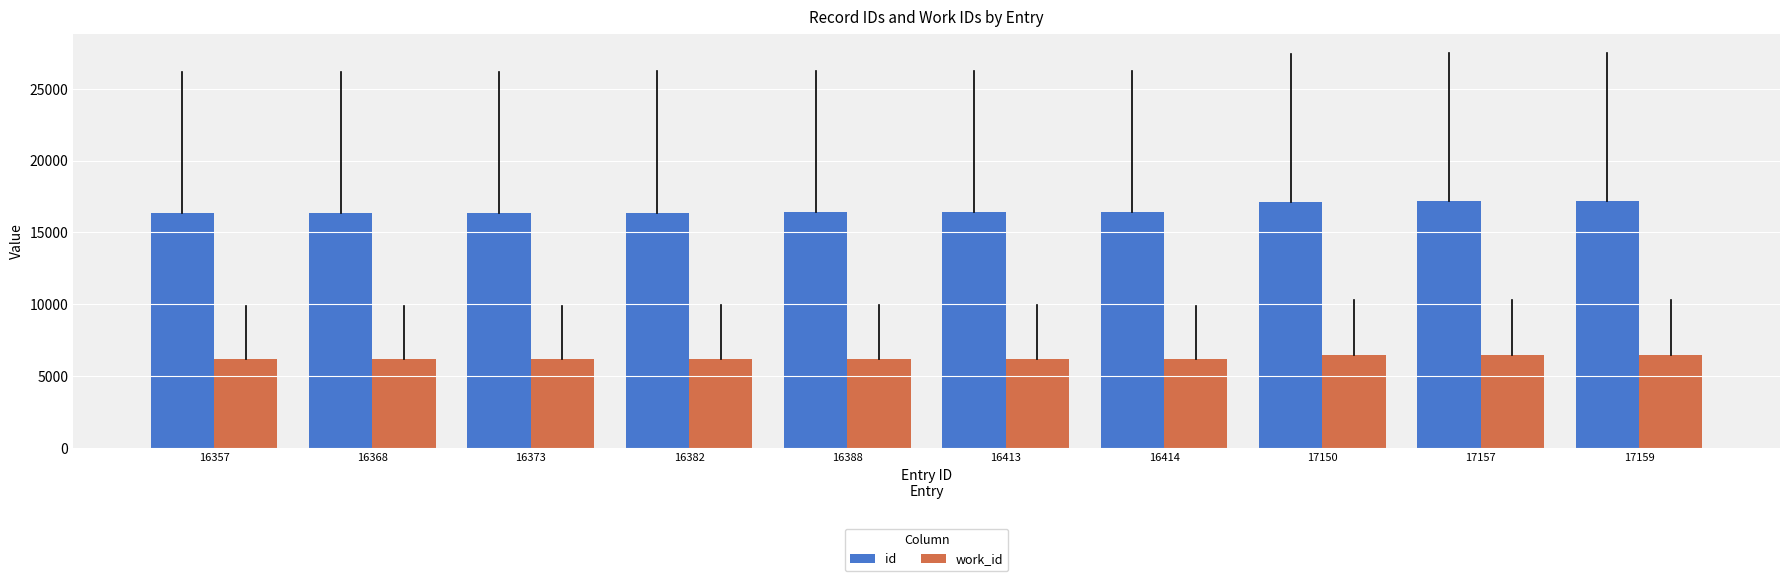

What is the difference between the work_id values at 16414 and 17159?

263